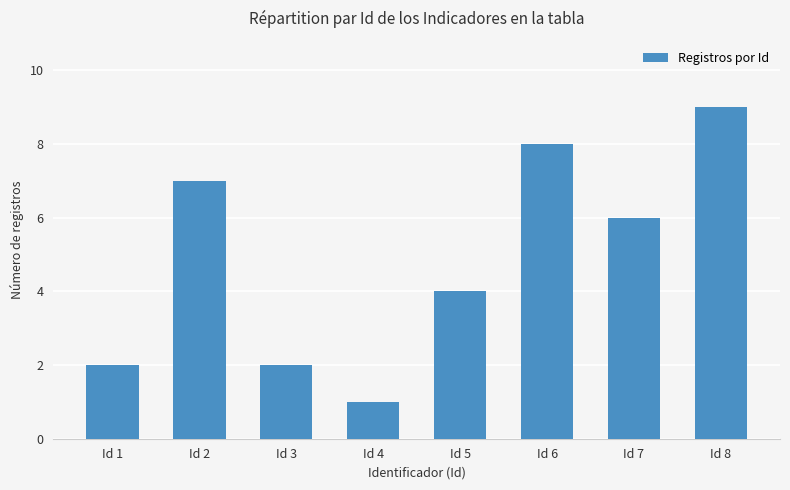

What value does the data have at Id 1?

2